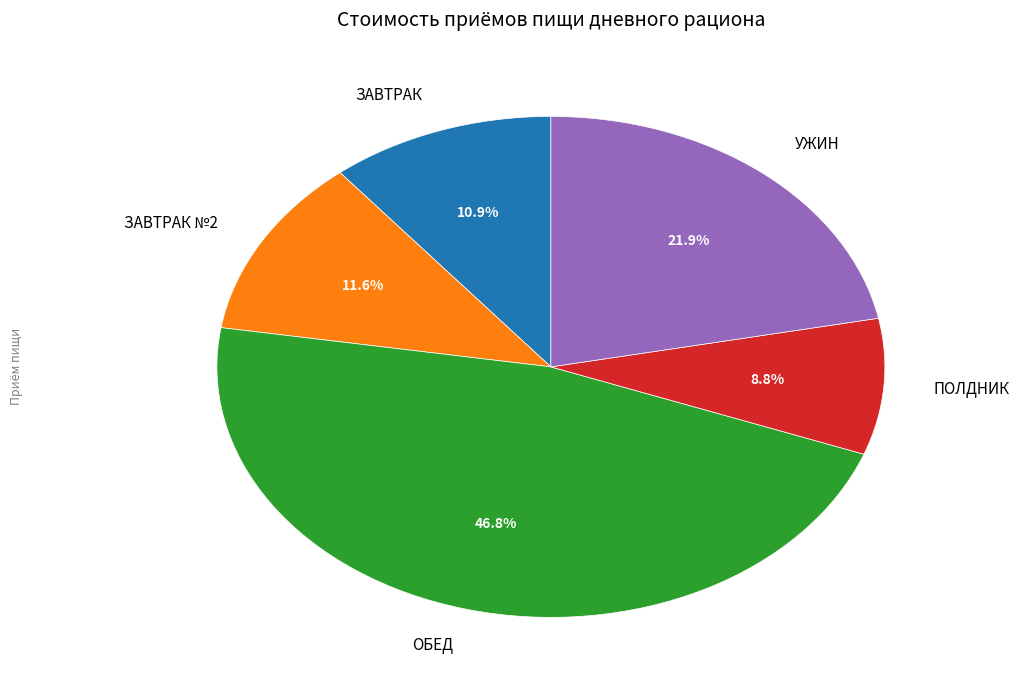

Does ЗАВТРАК №2 represent more than half of the total?

No